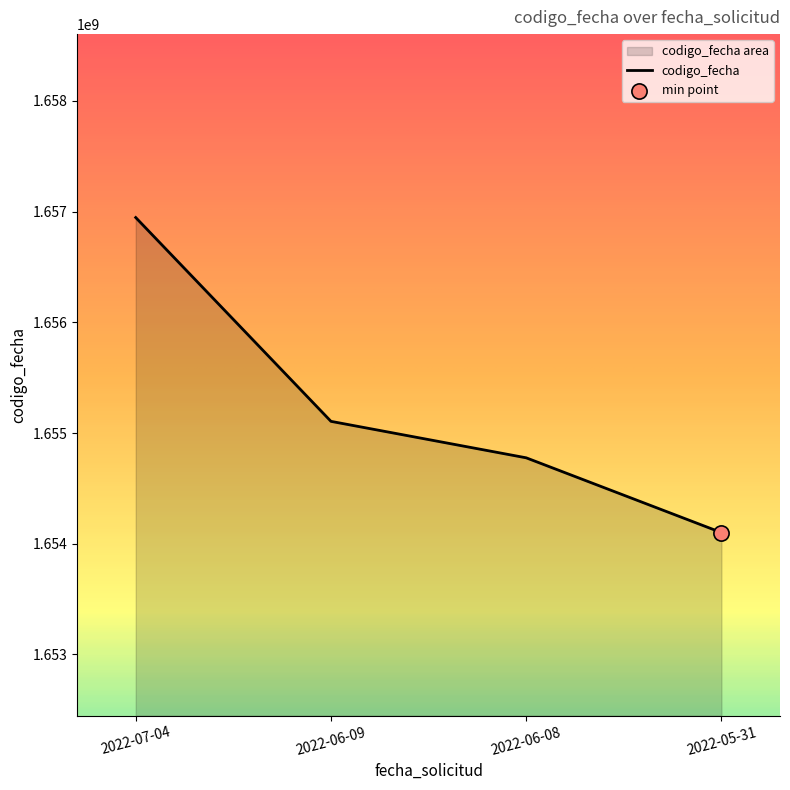

Which has a higher value, 2022-05-31 or 2022-06-09?

2022-06-09